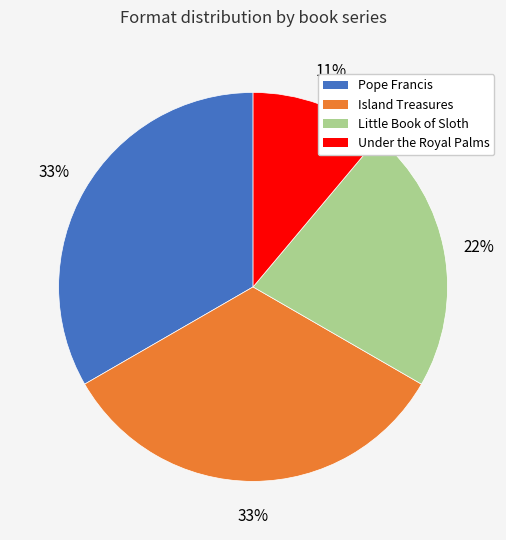

True or false: Under the Royal Palms accounts for 11% of the total.

True